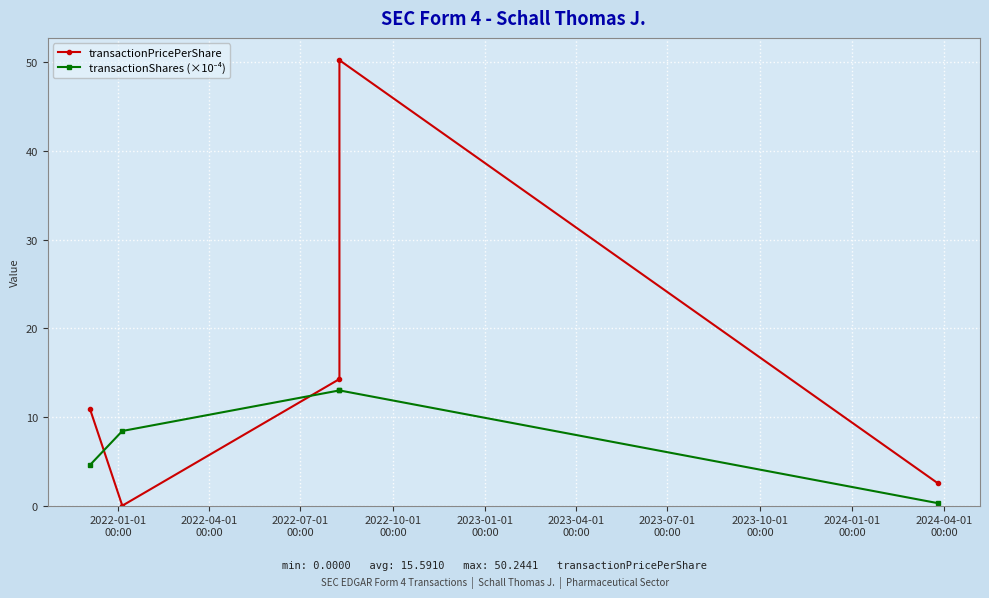

What position from the left is 2022-07-01
00:00?

3